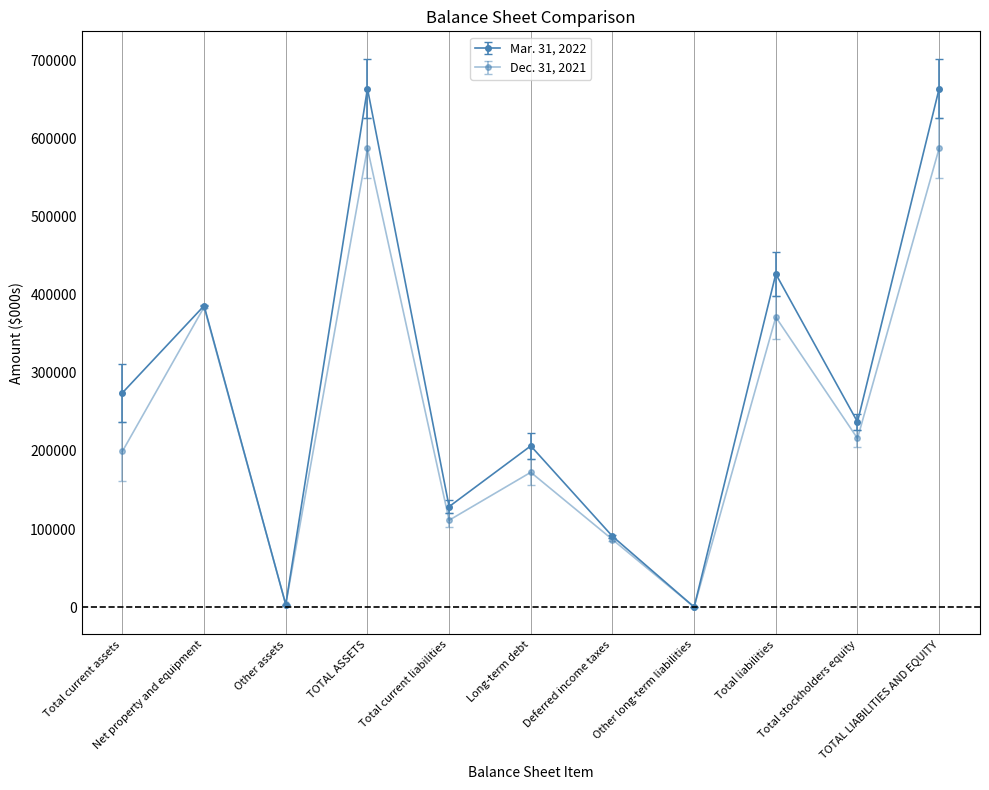

How many interior local valleys does the Mar. 31, 2022 series have?

4